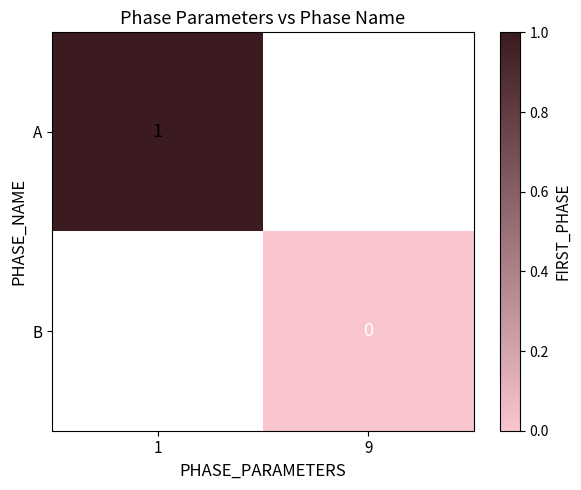

True or false: A has a value of 1 at 1.

True